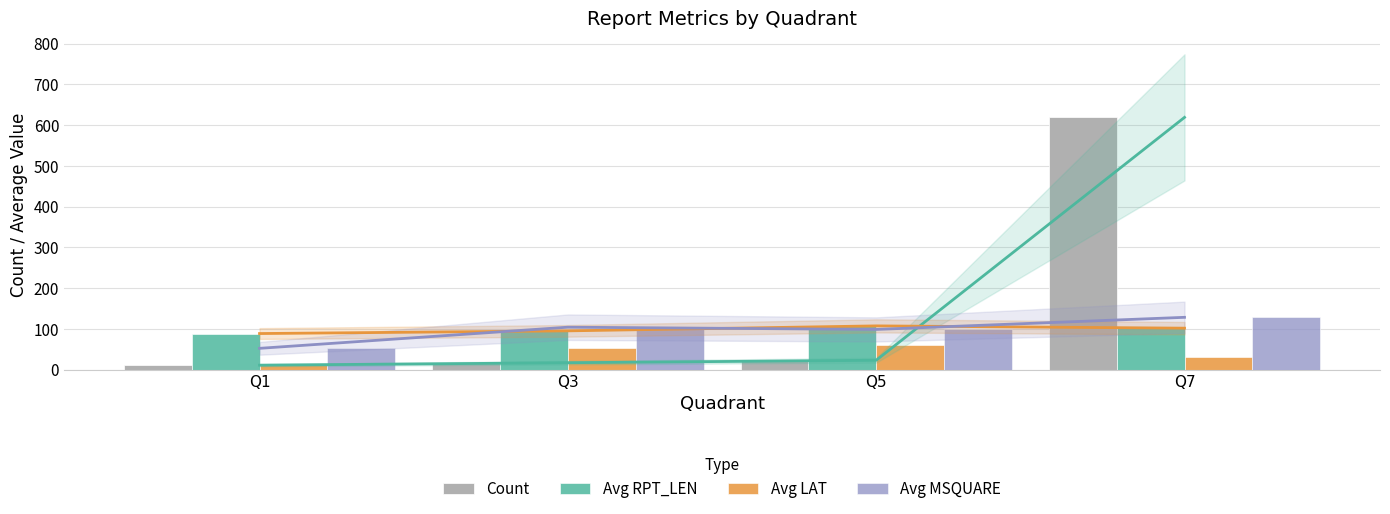

How many distinct data groups are displayed?

4